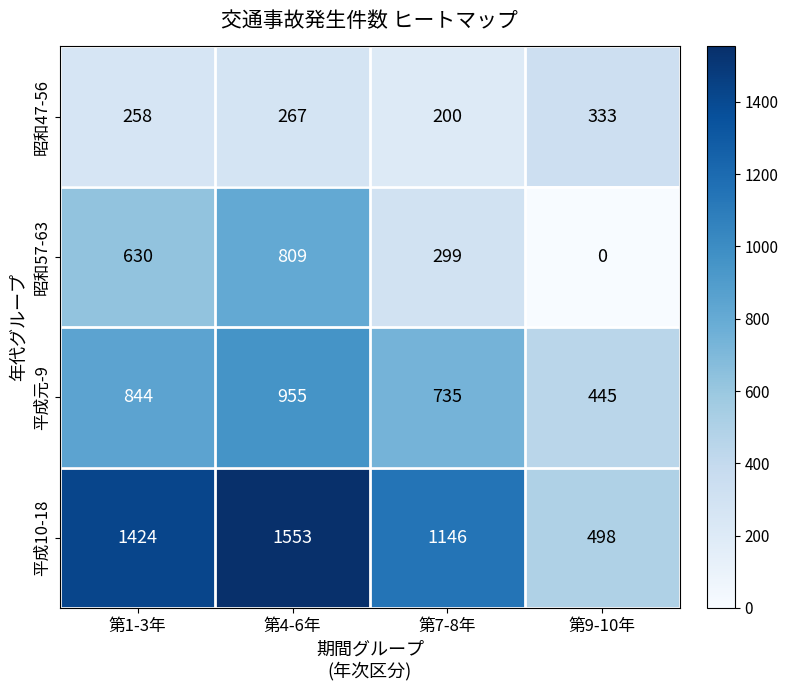

What is the average value of the 平成10-18 series?

1155